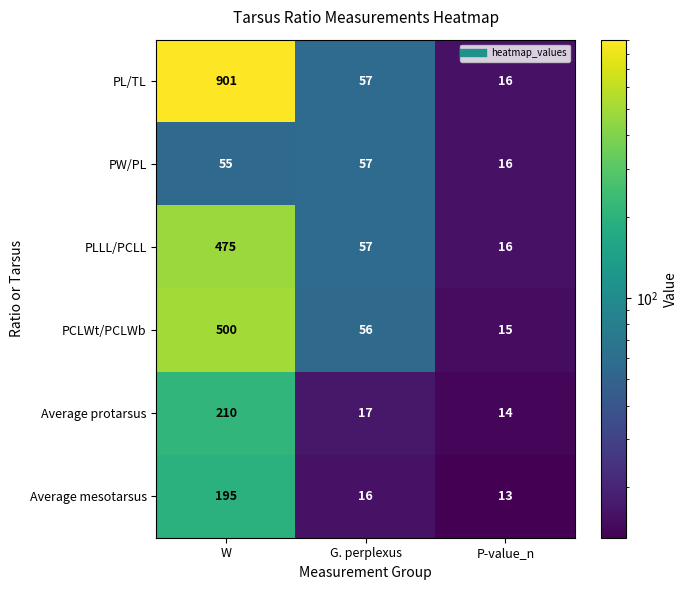

At which category is the sum across all series the highest?

W